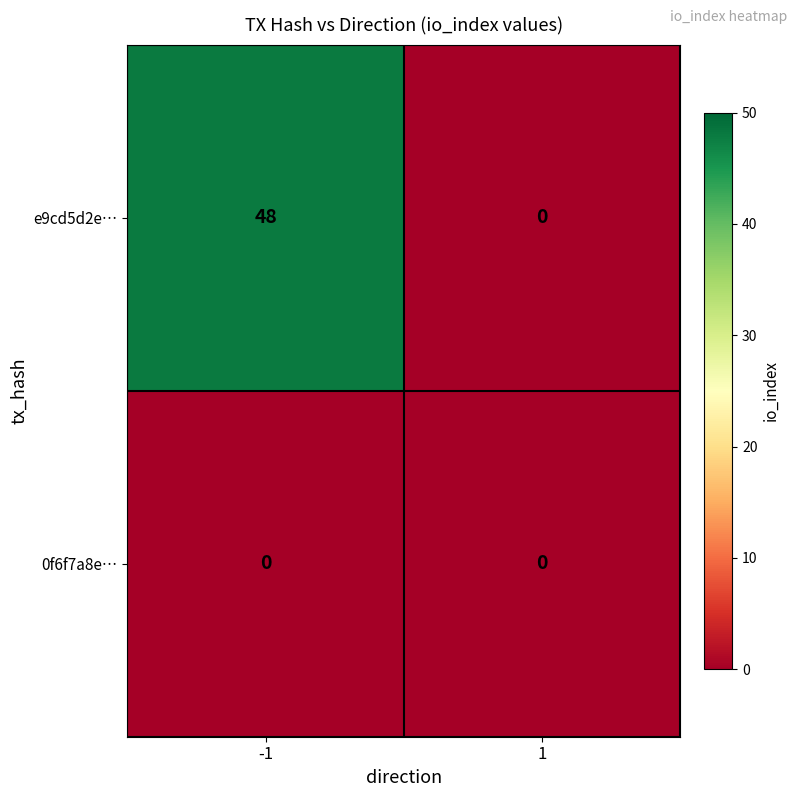

At how many categories does at least one series exceed 7?

1